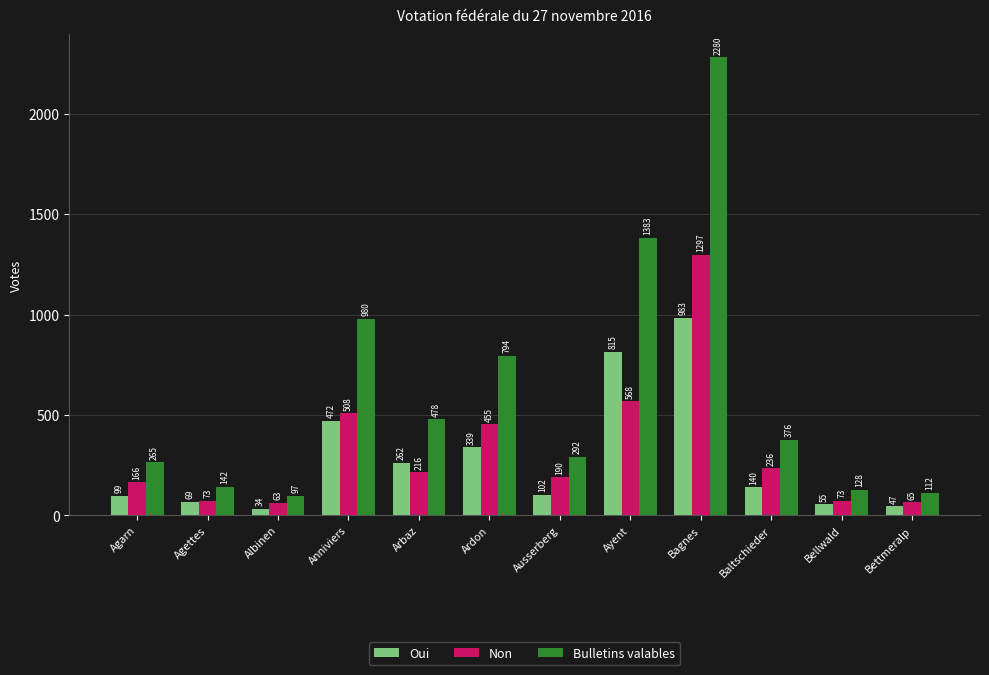

What is the maximum value shown in the chart?

2280